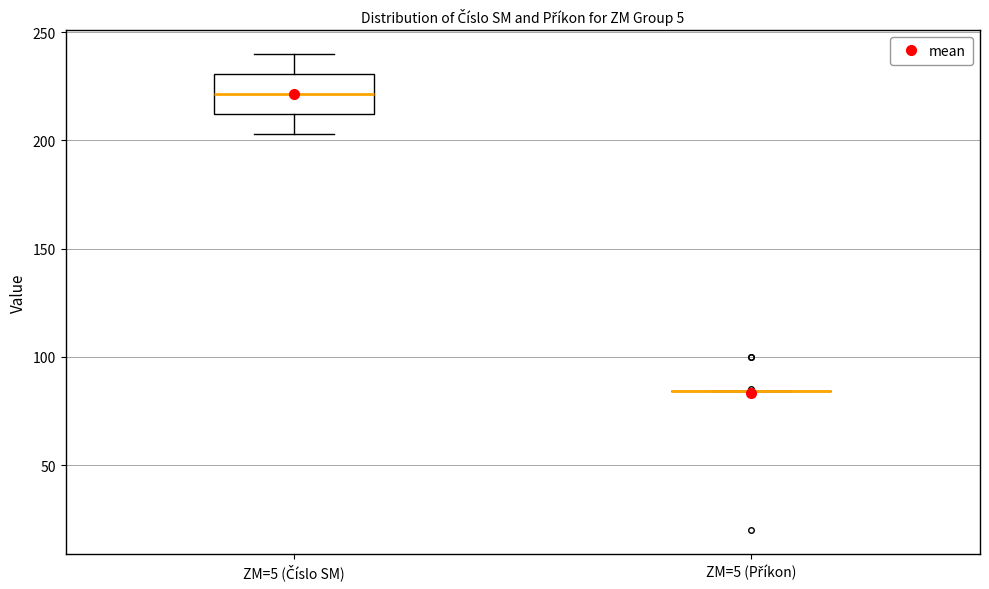

Reading left to right, transcribe this box plot: for each box, give where its median line is, the range the box spans, and where its two whiskers end, as read against the y-axis. The values are not printed on the chart, so give them approximately, as read against the axis.

ZM=5 (Číslo SM): median 220, box 210 to 230, whiskers 205 to 240
ZM=5 (Příkon): box collapsed to a line at 85, whiskers 85 to 85